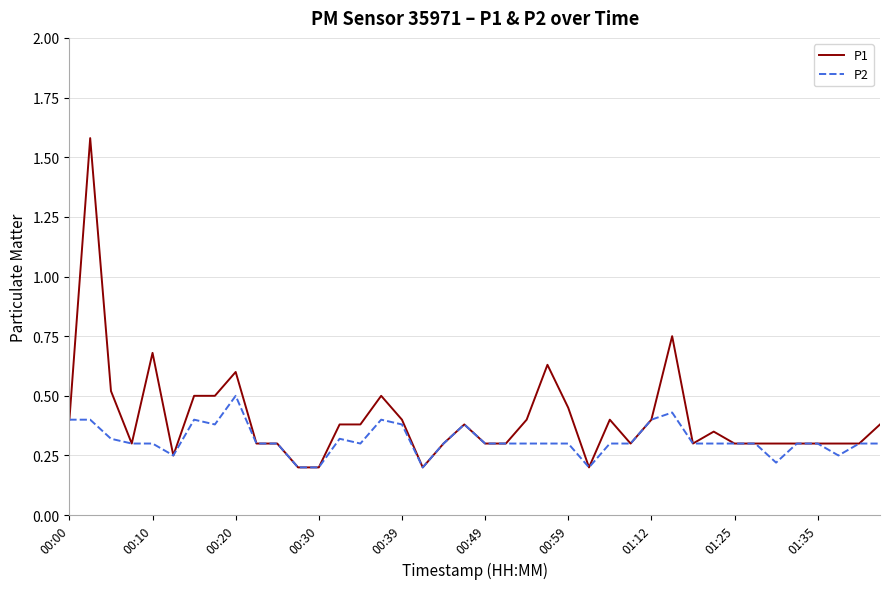

List the series in order of their peak value, highest first.

P1, P2